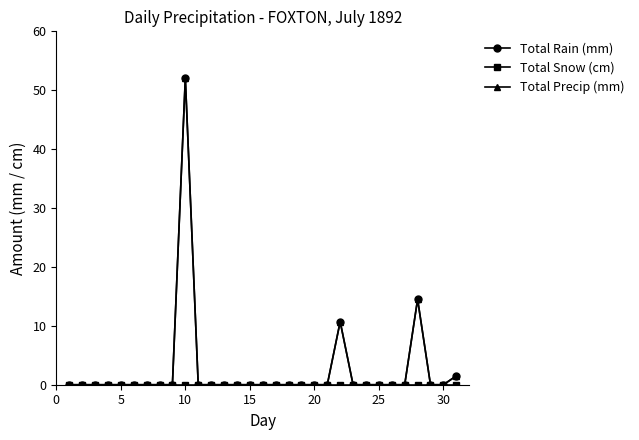

What are all the series names shown in the legend?

Total Rain (mm), Total Snow (cm), Total Precip (mm)